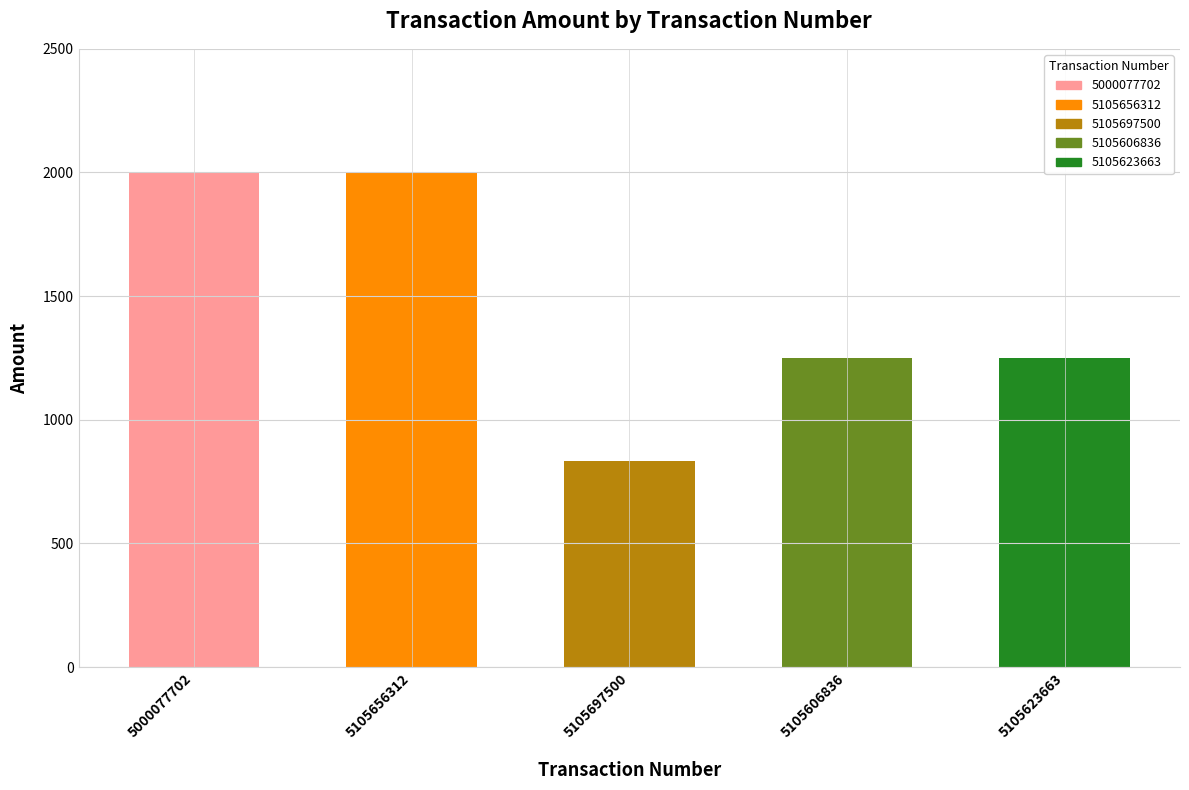

How many values exceed 1250?

2